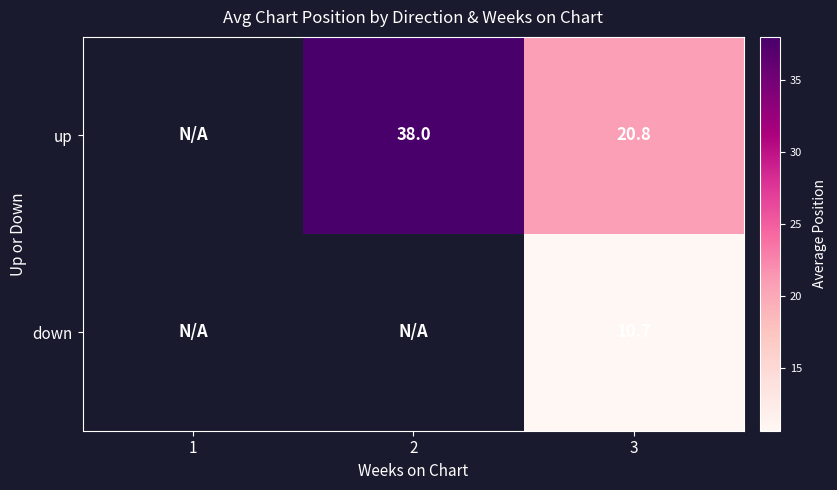

How many series are shown in this chart?

2